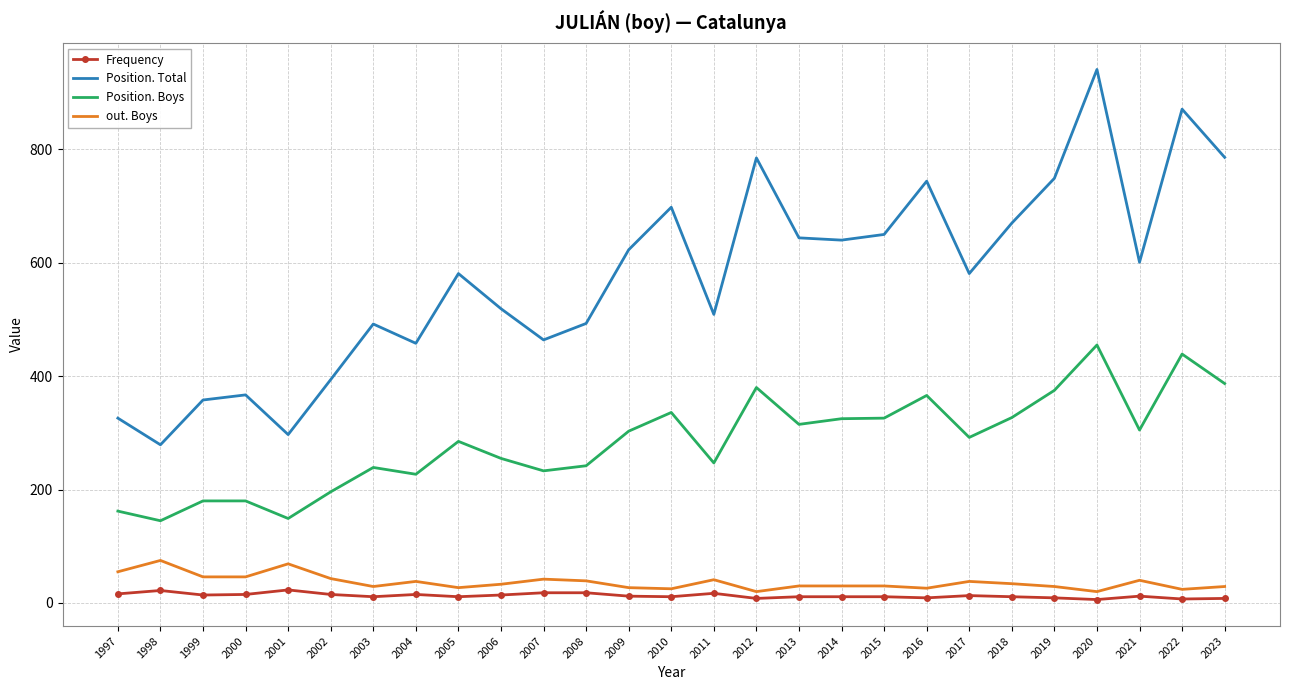

What is the difference between the maximum and minimum values in the Frequency series?

17